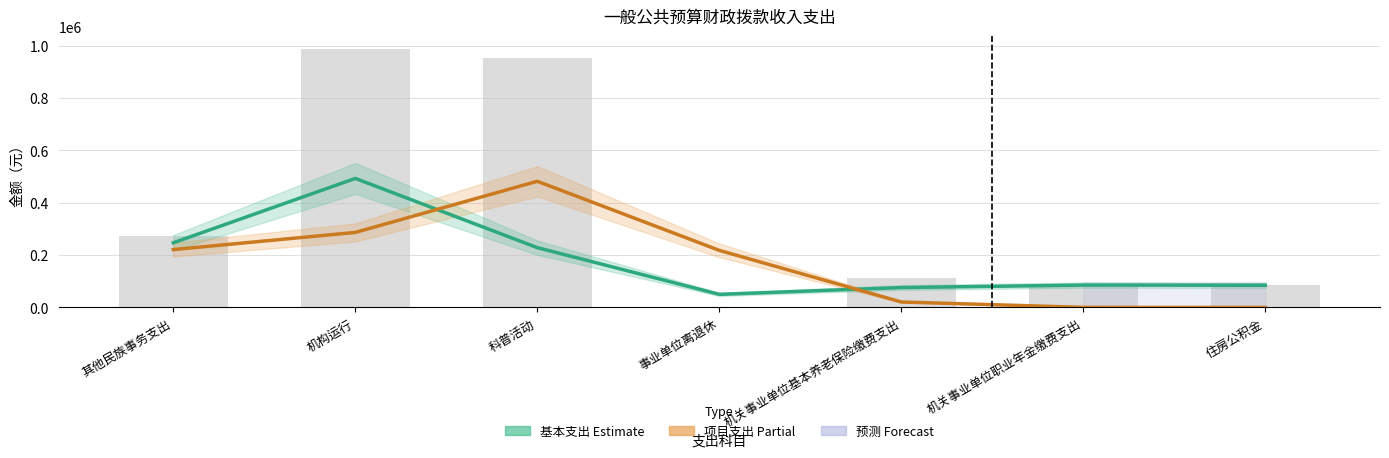

Rank the series by their maximum value, from lowest to highest.

项目支出（Partial）, 基本支出（Estimate）